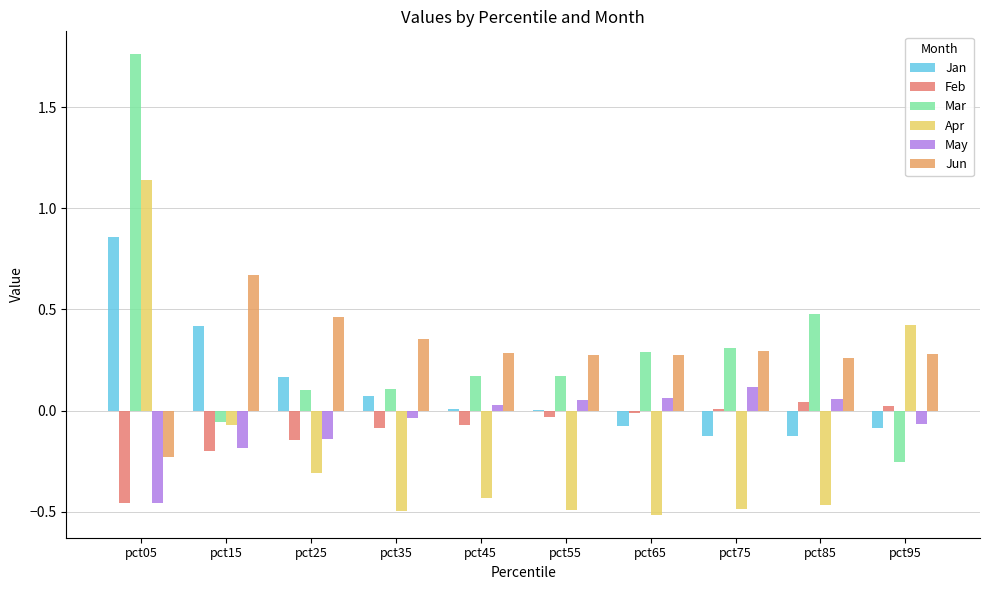

At which category is the sum across all series the highest?

pct05